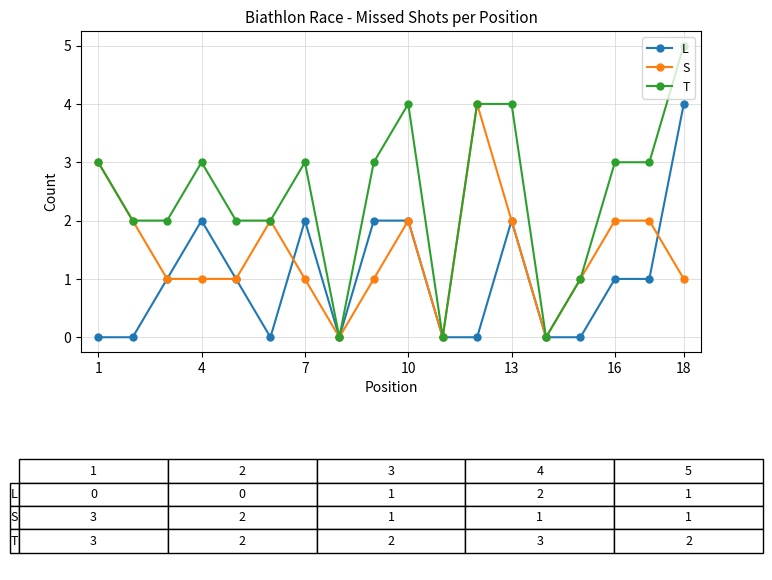

What are all the series names shown in the legend?

L, S, T